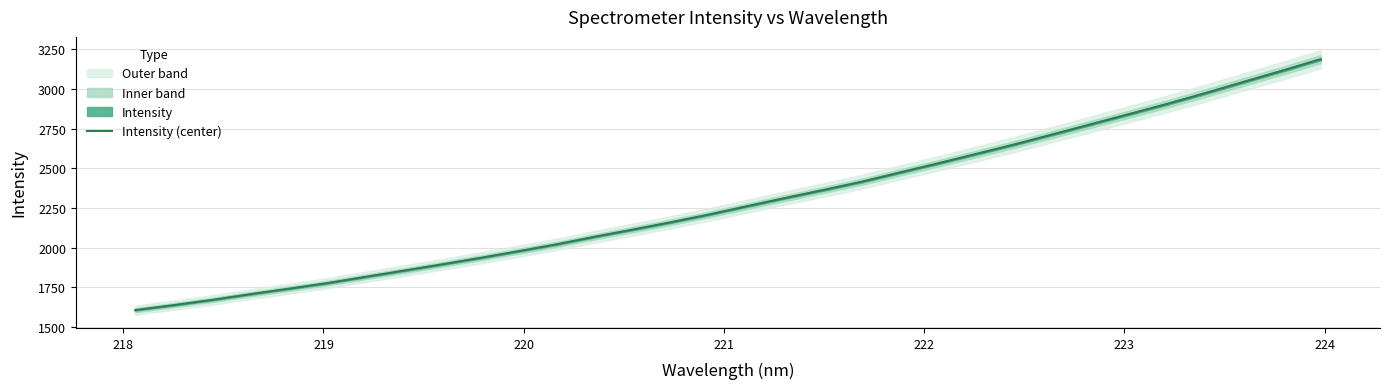

What is the lowest value of the Intensity (center) series?

1606.7